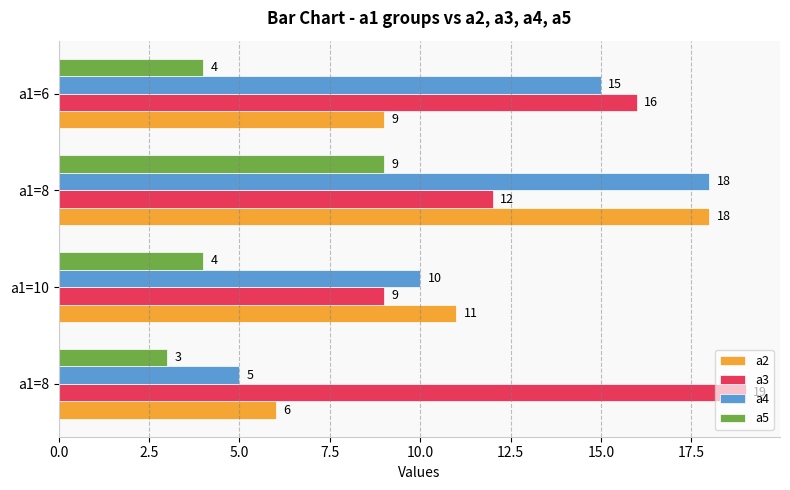

Reading left to right, what are all the values shown in this chart?

a2: 6	11	18	9
a3: 19	9	12	16
a4: 5	10	18	15
a5: 3	4	9	4